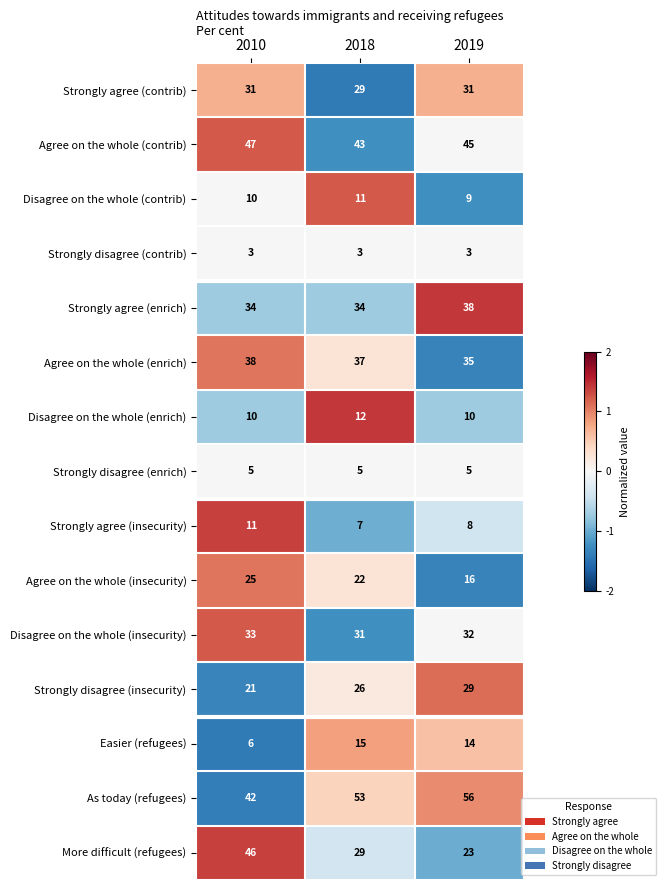

Which series has the widest spread of values?

More difficult (refugees)